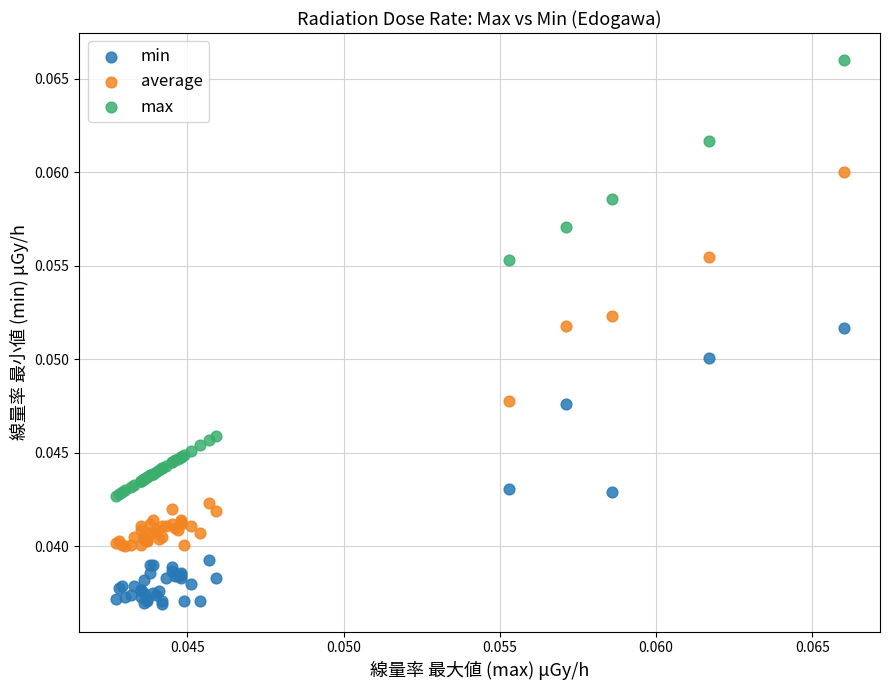

Which series contains the lowest Y value?

min